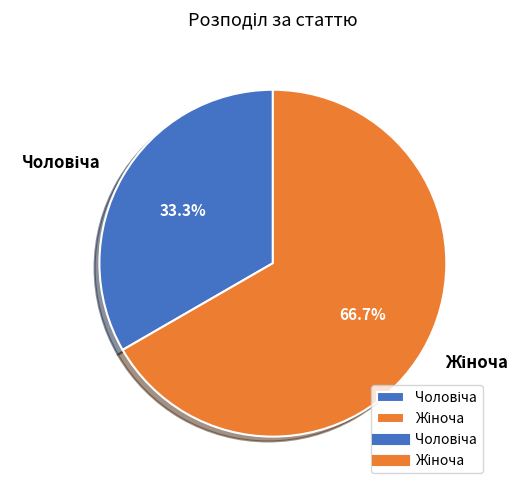

What percentage is the Чоловіча slice, to the nearest percent?

33%